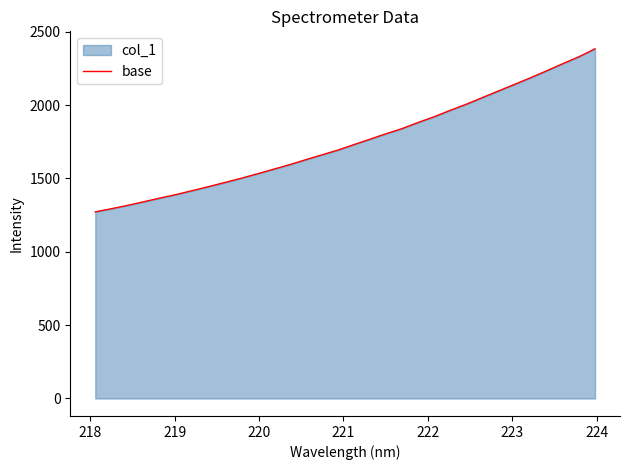

What is the minimum value shown in the chart?

1272.0